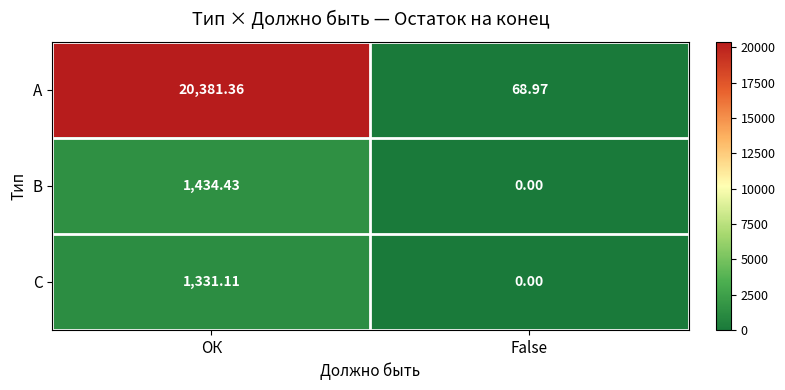

Which series has the widest spread of values?

А